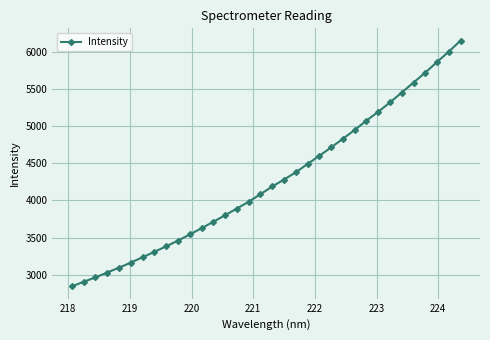

What is the sum of all values?

144818.1